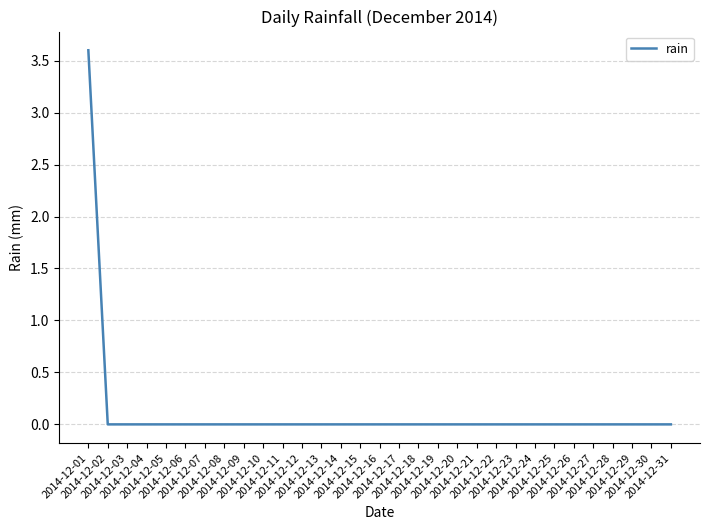

What is the maximum value shown in the chart?

3.6